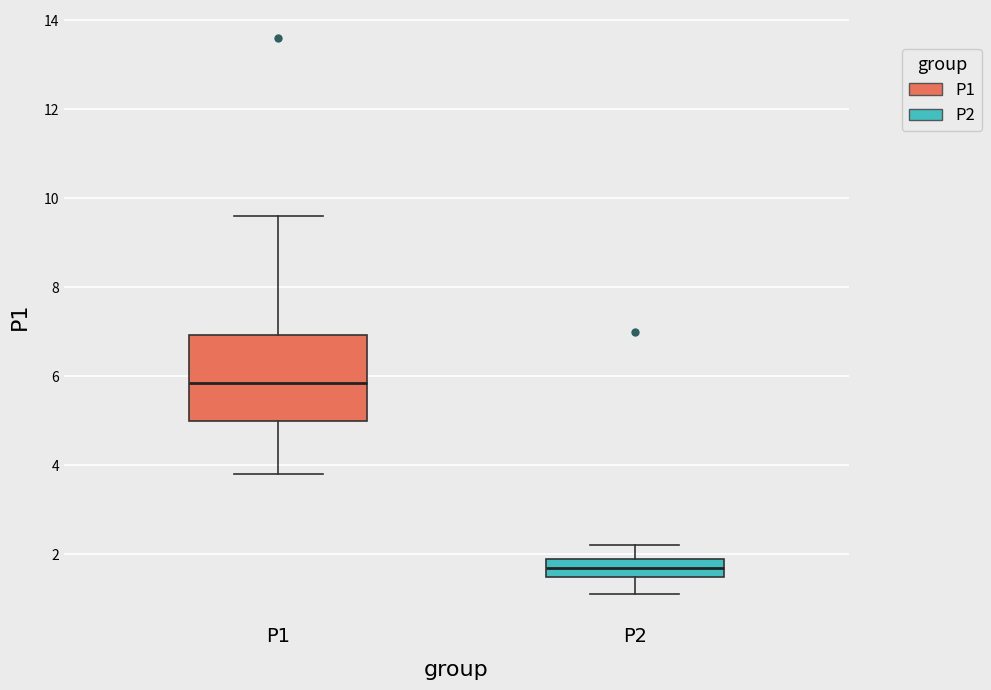

Reading left to right, read every box against the y-axis: the position of its median line, the range the box covers, and the ends of its whiskers. The values are not printed on the chart, so give them approximately, as read against the axis.

P1: median 5.8, box 5.0 to 7.0, whiskers 3.8 to 9.6
P2: median 1.8, box 1.6 to 2.0, whiskers 1.2 to 2.2